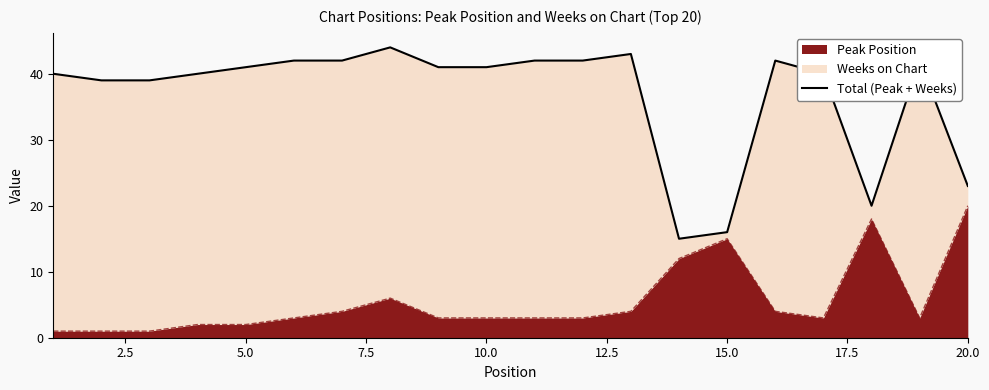

How many lines are shown in the chart?

1